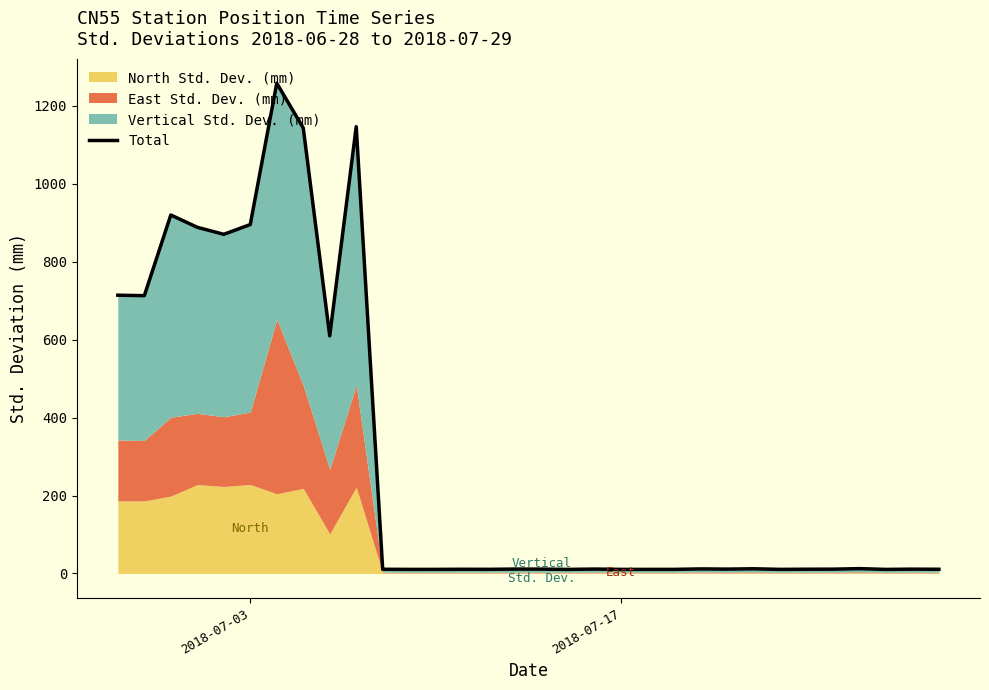

What is the maximum value shown in the chart?

1257.8